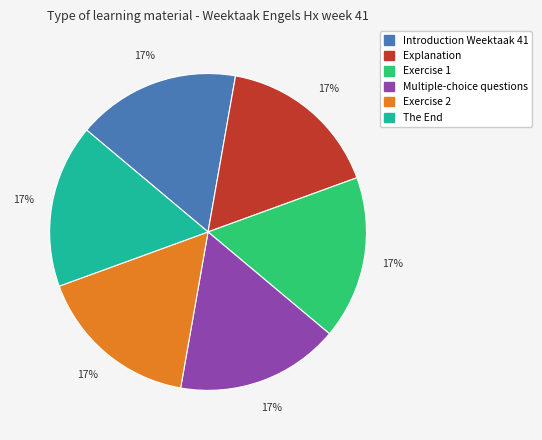

Approximately how many times larger is the value at Explanation compared to The End?

1.0